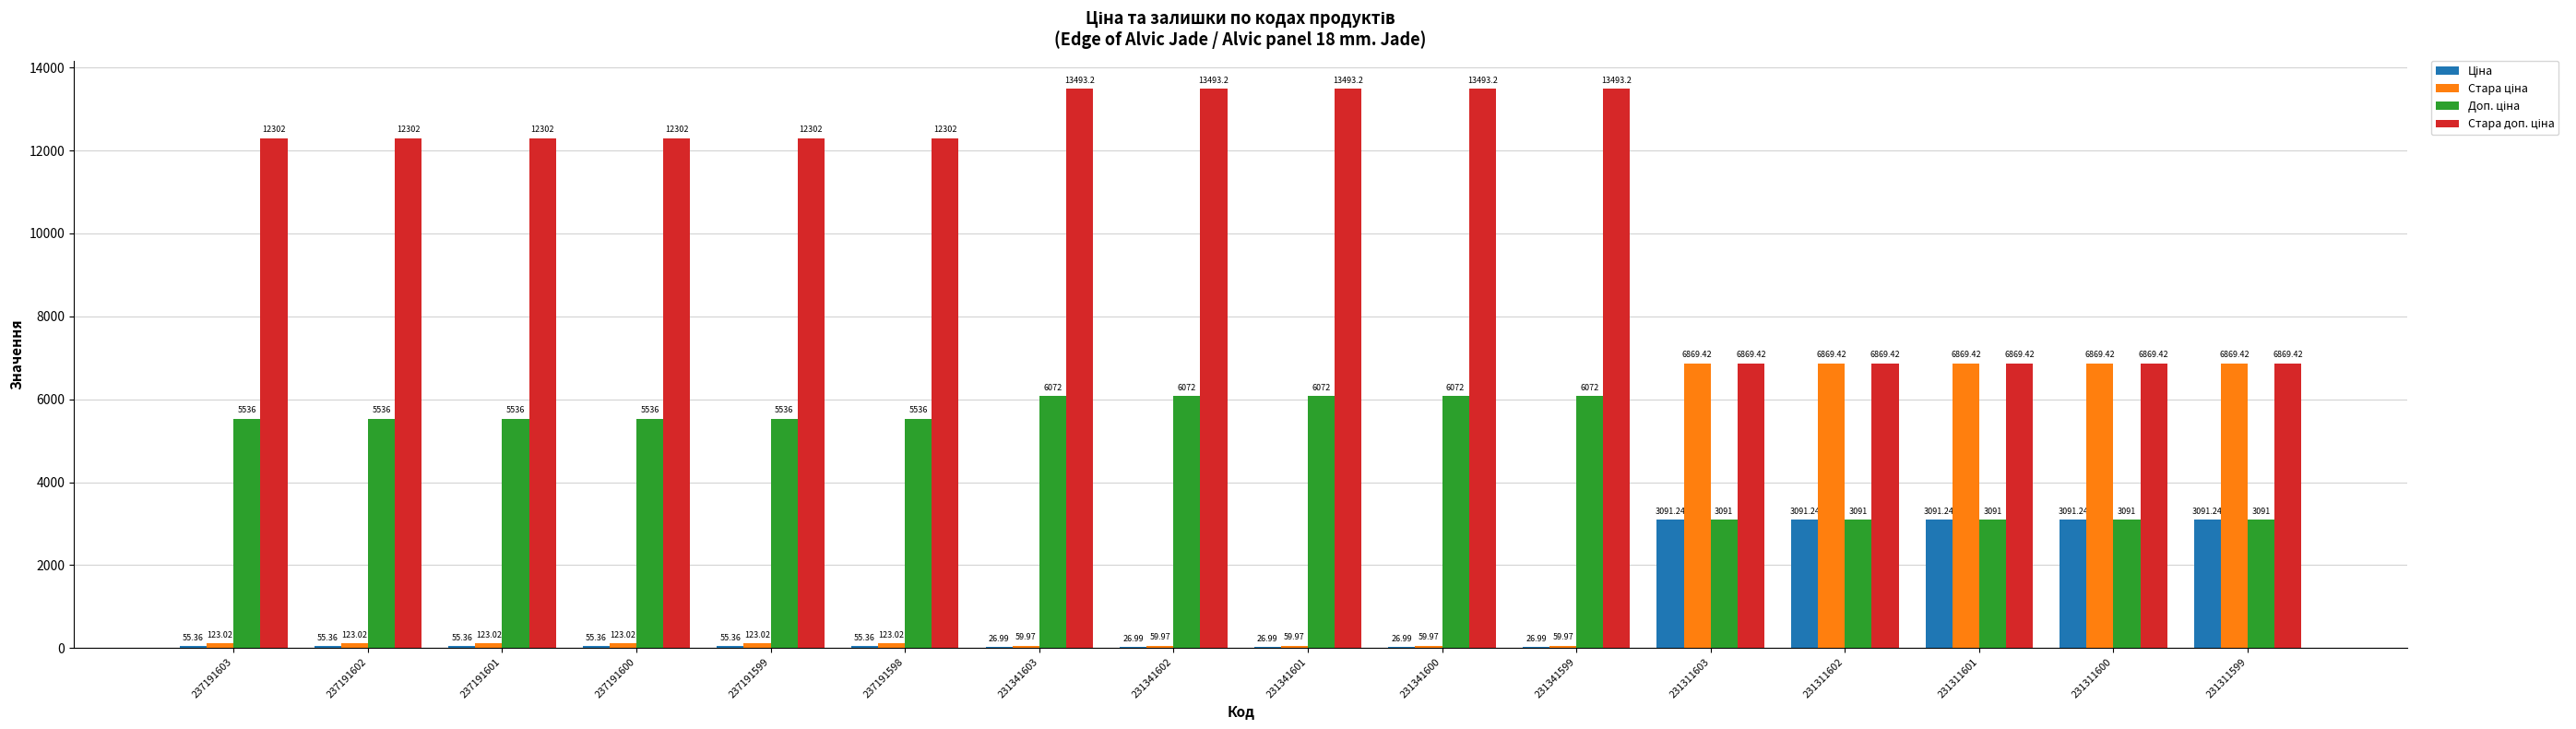

How many groups of bars are there?

16